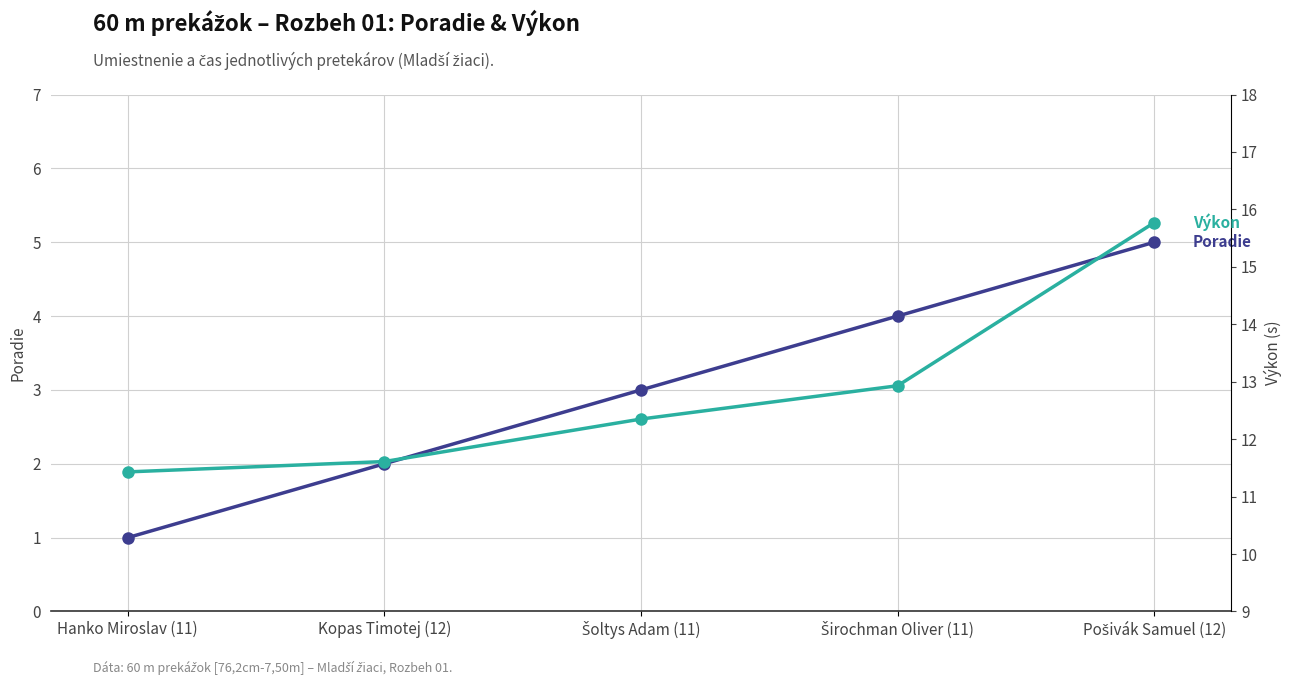

Is it true that Poradie equals 4.0 at Širochman Oliver (11)?

True